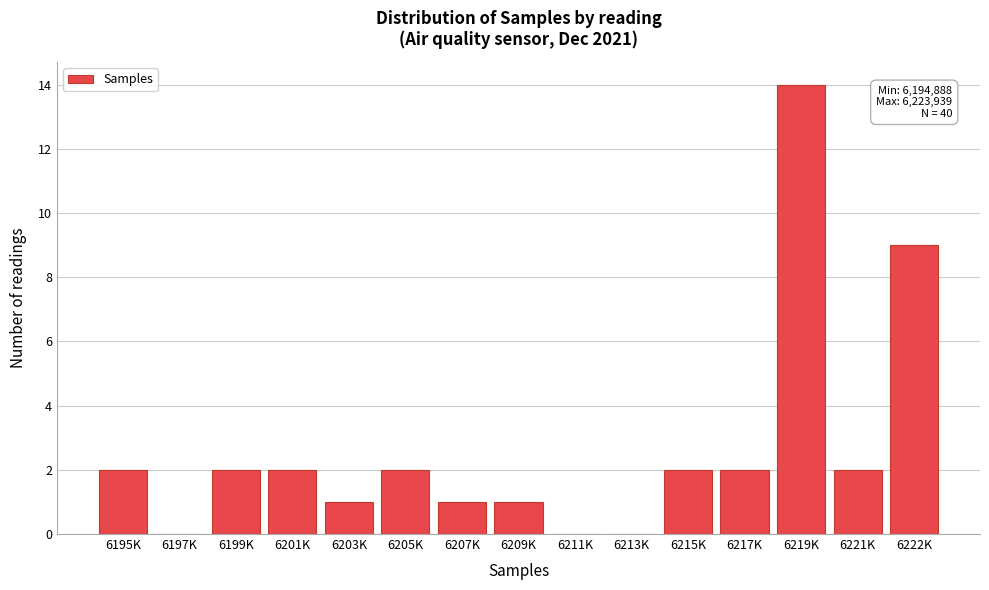

Reading left to right, list all the values displayed in this chart.

6195K=2	6197K=0	6199K=2	6201K=2	6203K=1	6205K=2	6207K=1	6209K=1	6211K=0	6213K=0	6215K=2	6217K=2	6219K=14	6221K=2	6222K=9